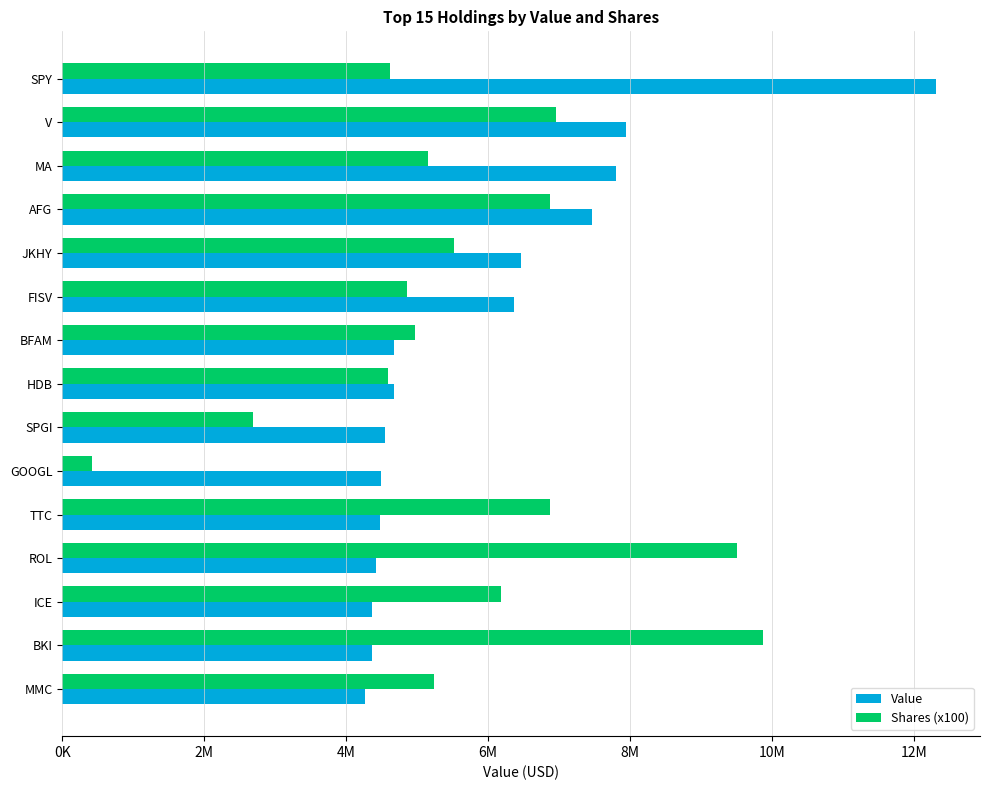

At which label does Value reach its peak?

SPY